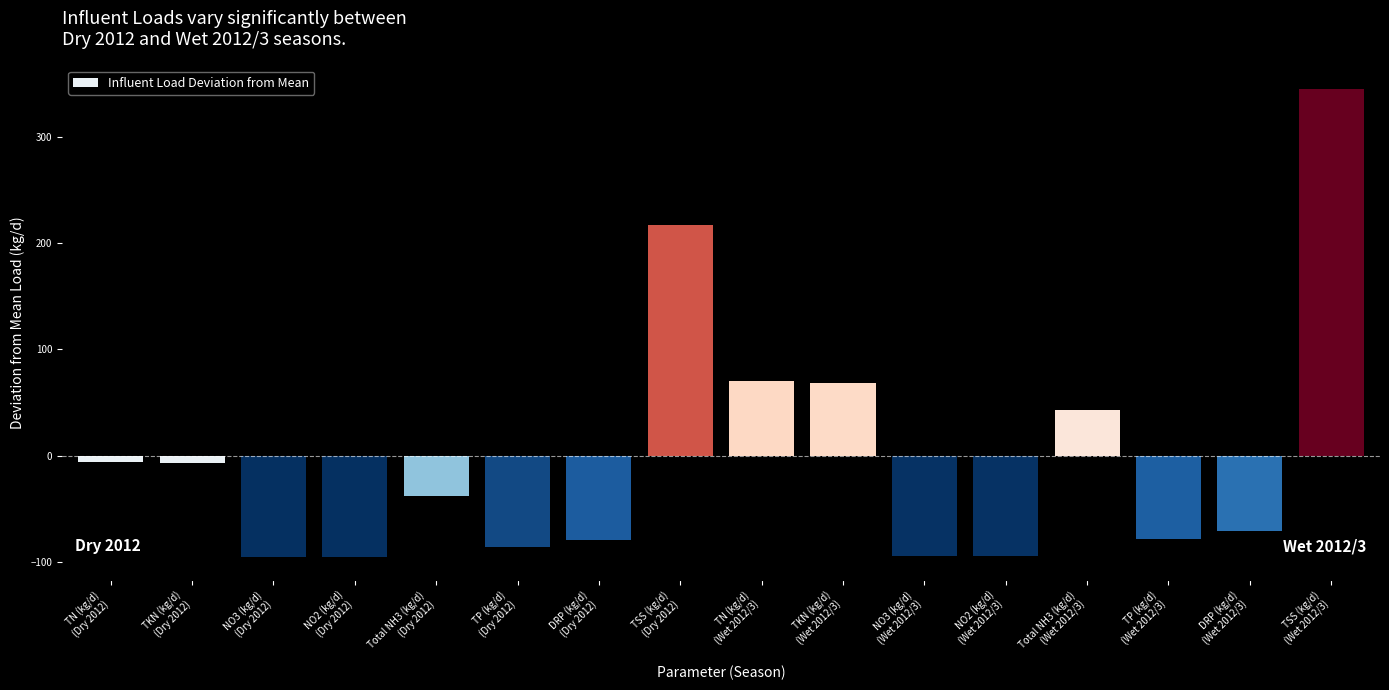

What is the difference between the maximum and minimum values?

440.2